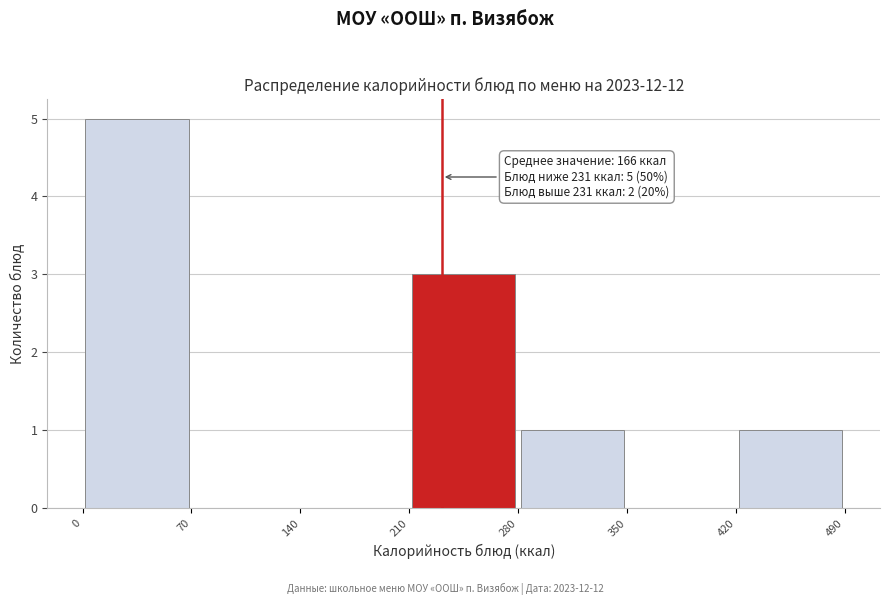

Over which range of the x-axis is the bar tallest?

0 to 70